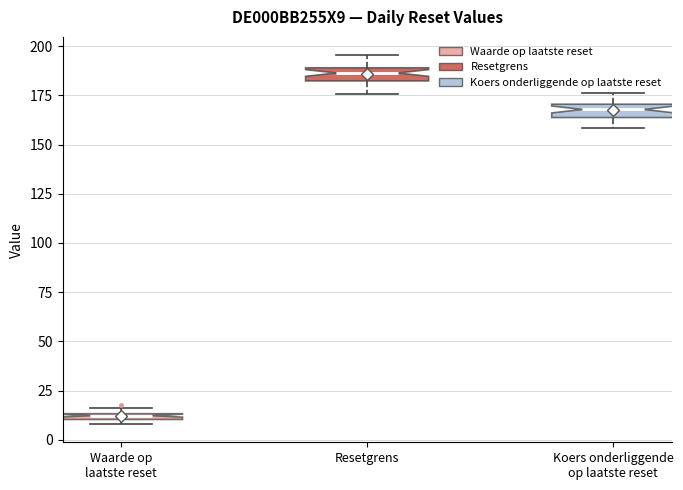

Which box's median line is the highest?

Resetgrens